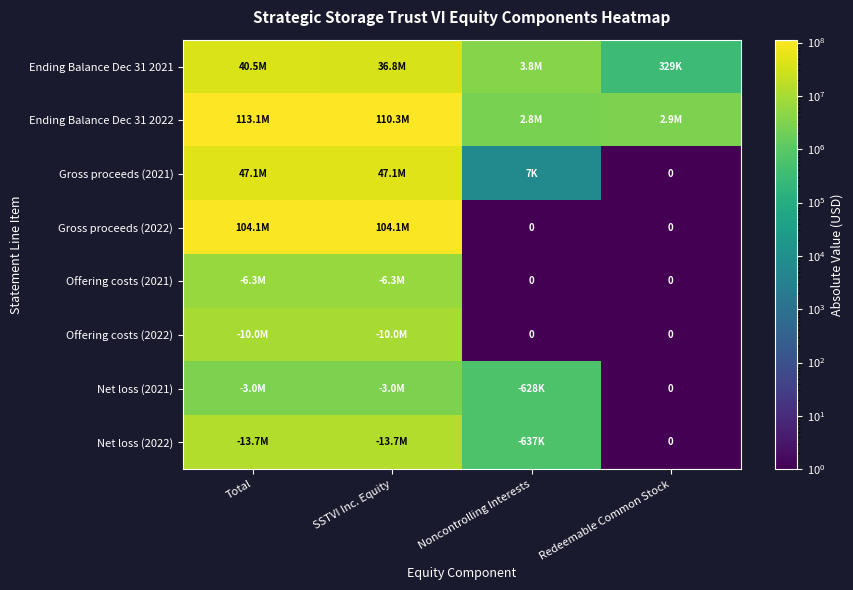

Rank the series at SSTVI Inc. Equity from lowest to highest value.

Net loss (2021), Offering costs (2021), Offering costs (2022), Net loss (2022), Ending Balance Dec 31 2021, Gross proceeds (2021), Gross proceeds (2022), Ending Balance Dec 31 2022